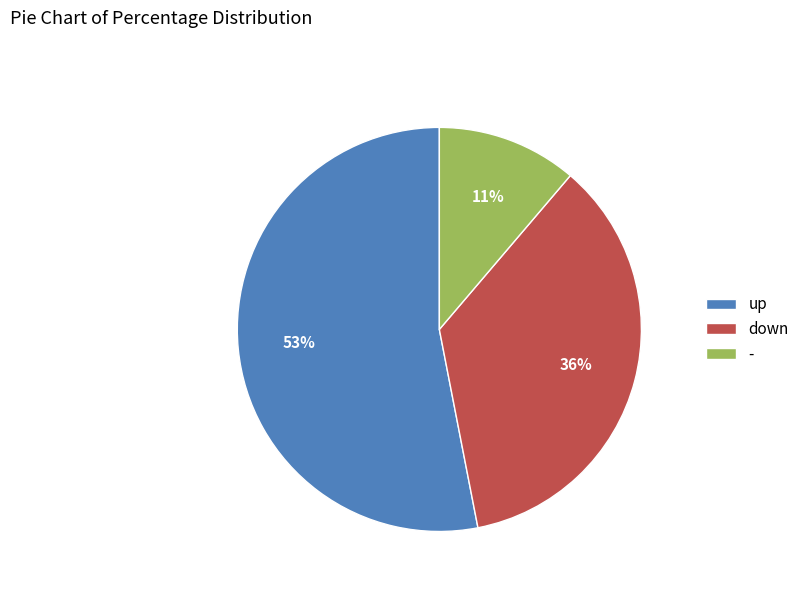

Is the sum of - and down greater than half?

No